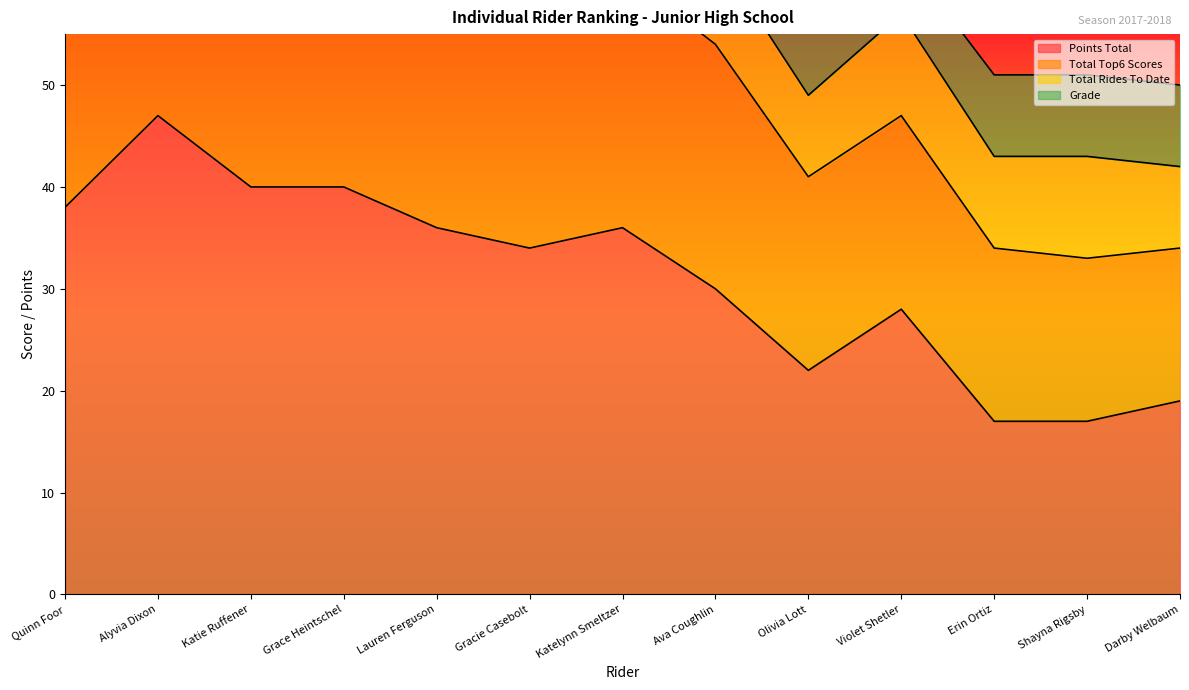

What is the approximate value of Points Total at Alyvia Dixon?

47